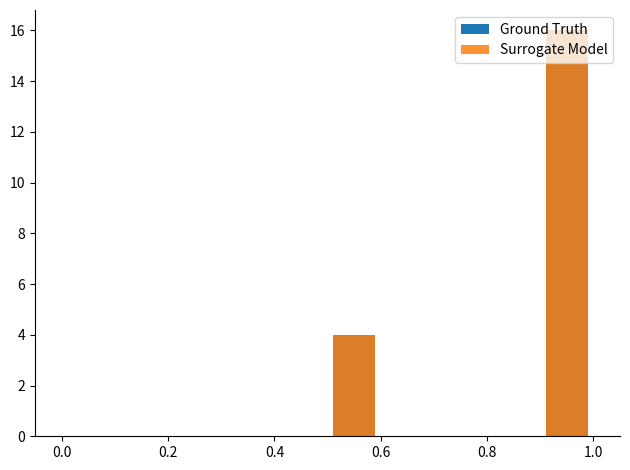

Which series has the largest total across all categories?

Ground Truth